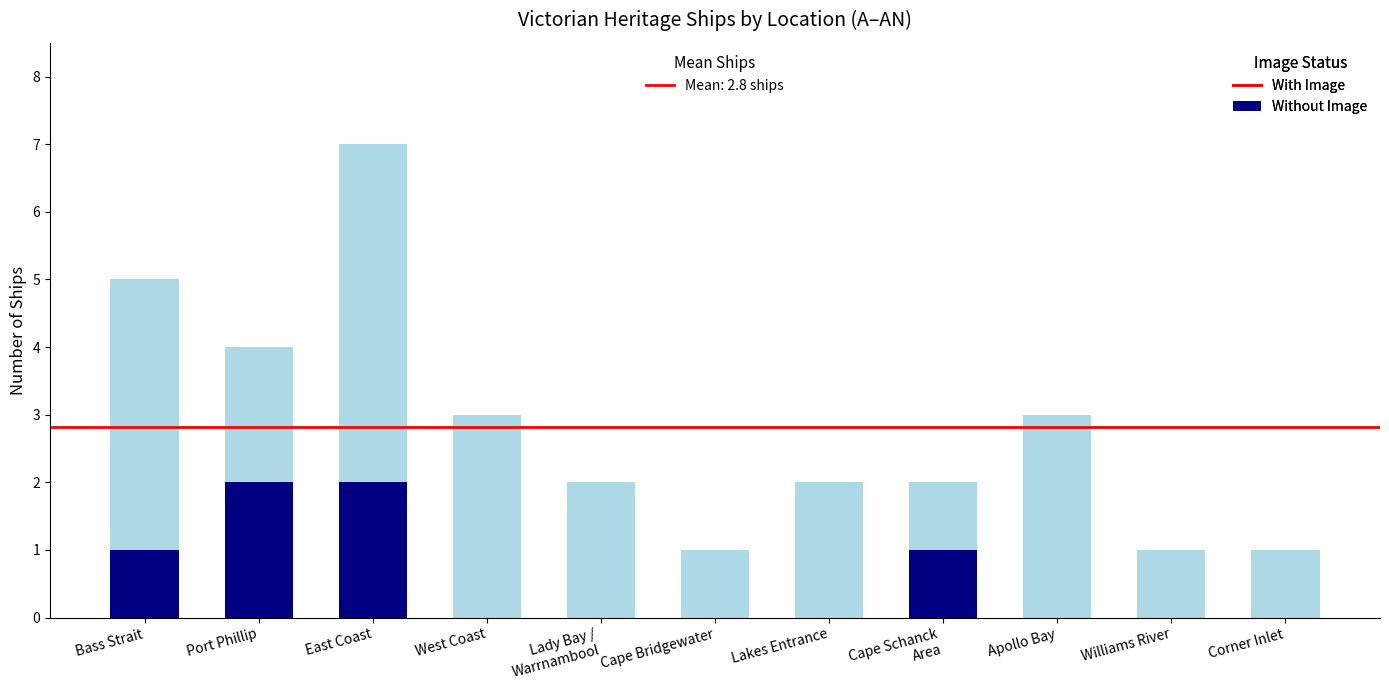

What is the total value across all series at Bass Strait?

5